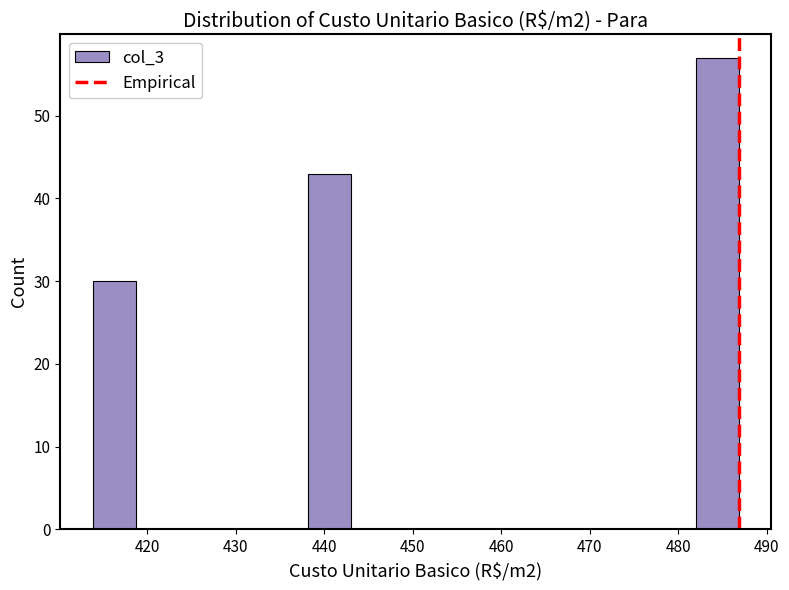

Reading left to right, list every bar in this chart as the range it spans on the x-axis followed by its height. Neither the bar edges nor the heights are printed on the chart, so give them approximately, as read against the axes.

414 to 419: 30
419 to 424: 0
424 to 428: 0
428 to 433: 0
433 to 438: 0
438 to 443: 43
443 to 448: 0
448 to 453: 0
453 to 458: 0
458 to 463: 0
463 to 467: 0
467 to 472: 0
472 to 477: 0
477 to 482: 0
482 to 487: 57